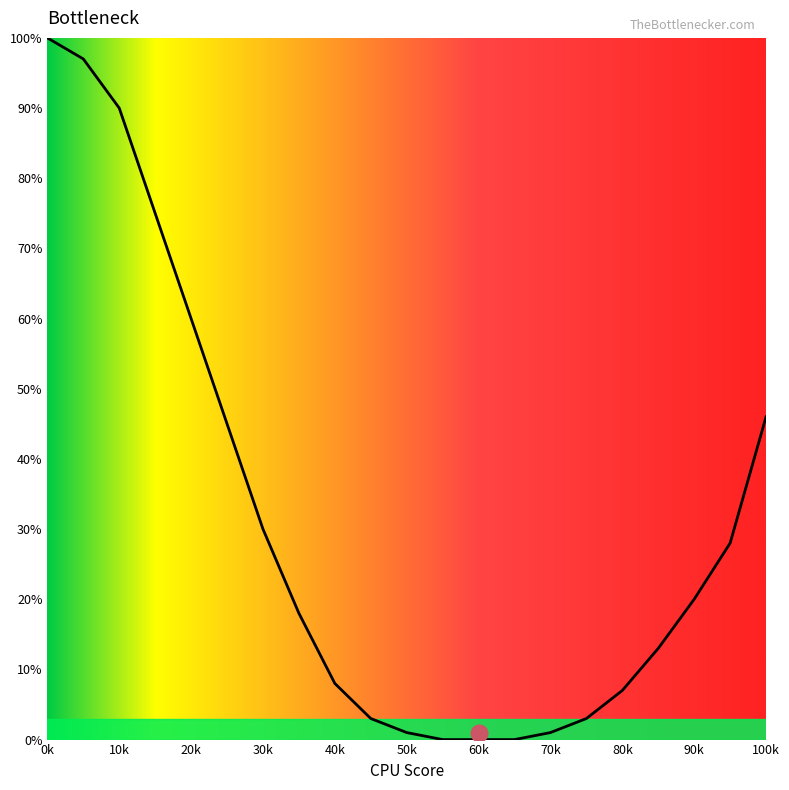

What is the difference between the maximum and minimum values?

100